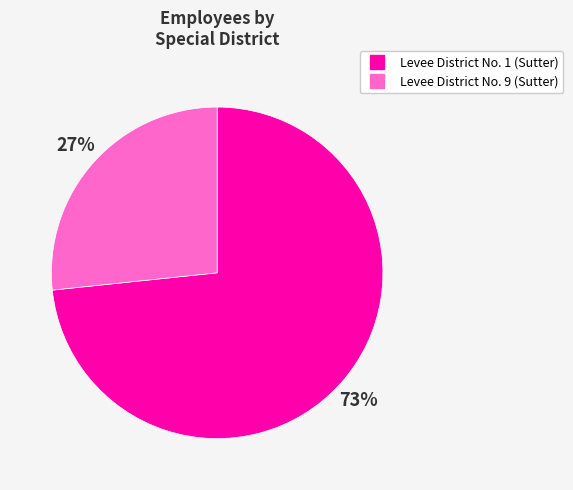

True or false: Levee District No. 9 (Sutter) accounts for 20% of the total.

False